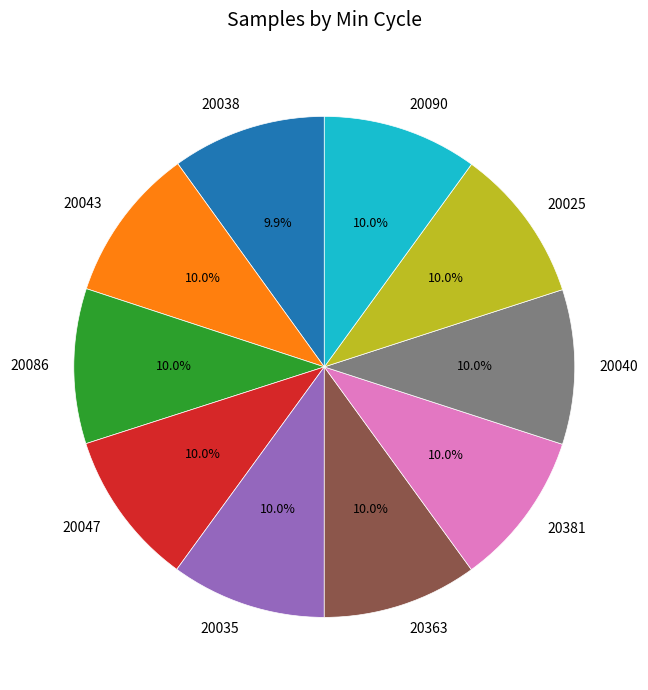

How much of the chart is everything except 20035?

90.0%